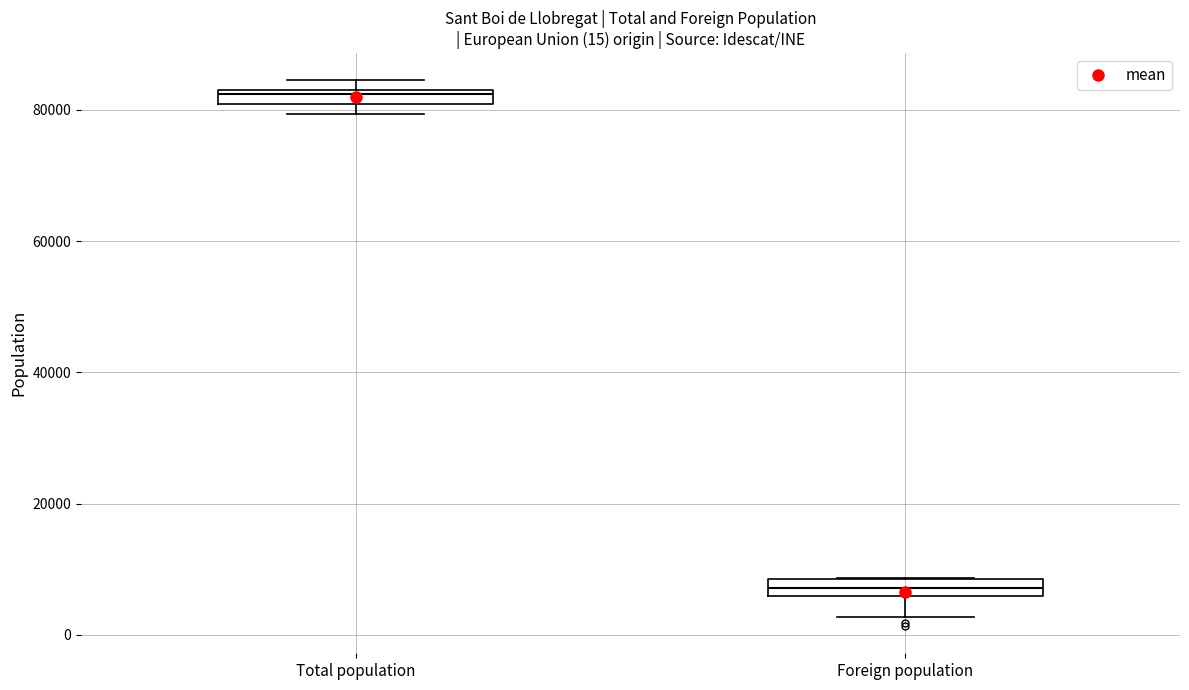

Which box's median line is the lowest?

Foreign population